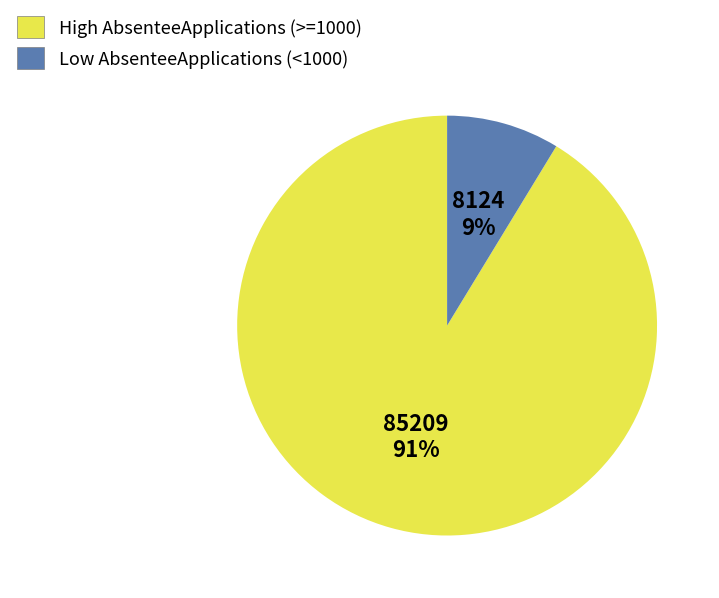

To the nearest percent, what is the average slice percentage?

50%